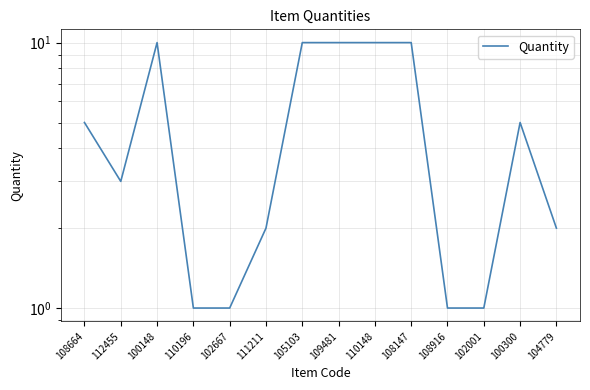

Count the number of values greater than 5.

5